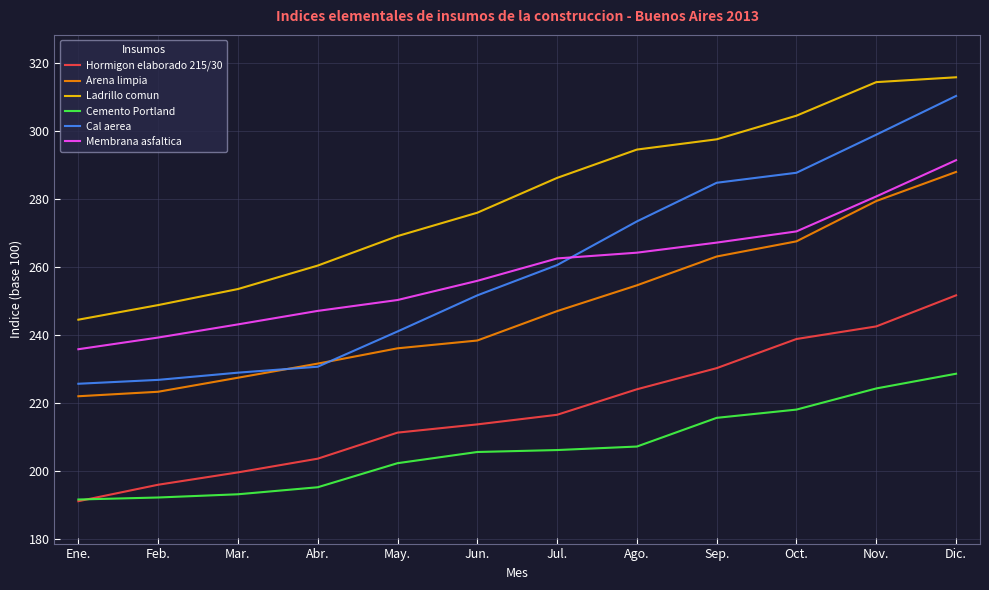

True or false: Ladrillo comun has more than 1 points higher than both neighbors.

False